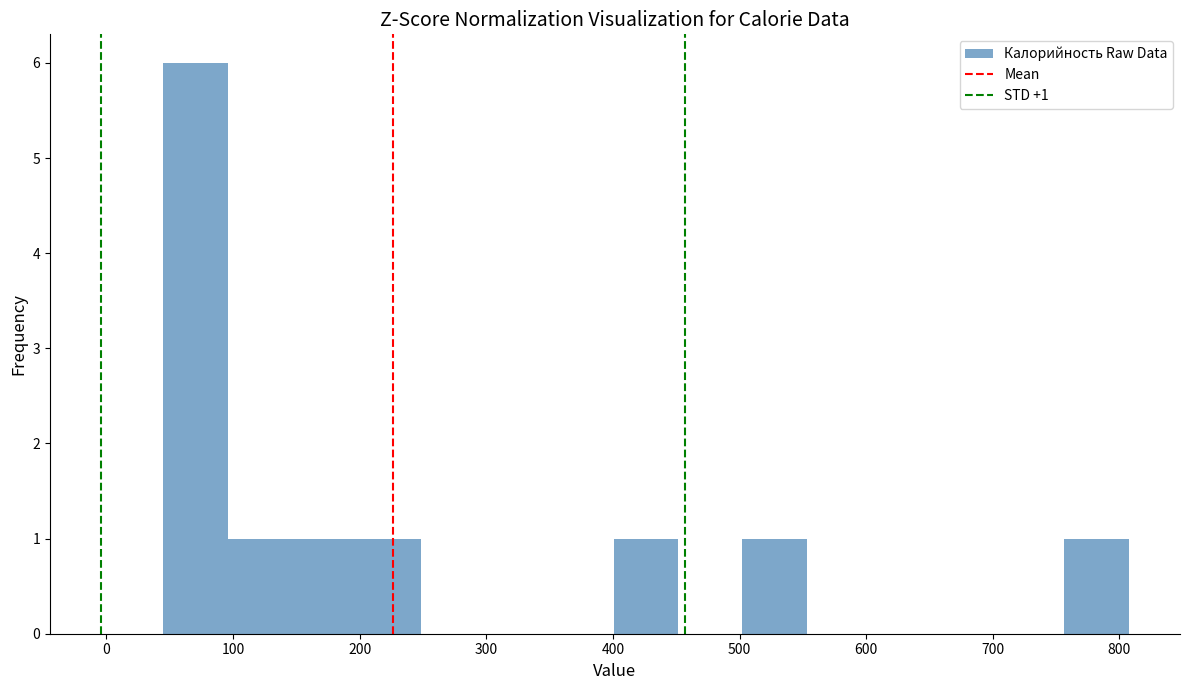

Which range on the x-axis has the tallest bar?

50 to 100